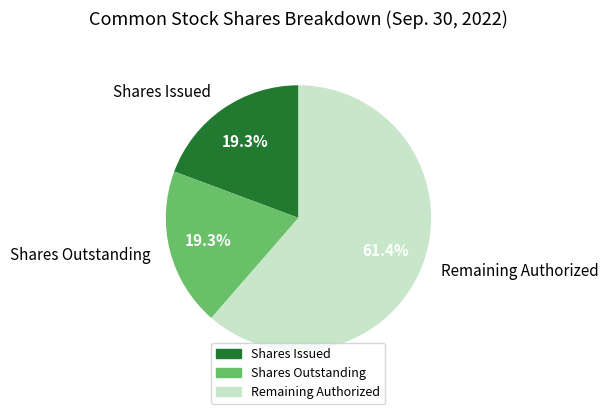

What portion of the pie excludes Shares Outstanding?

80.7%